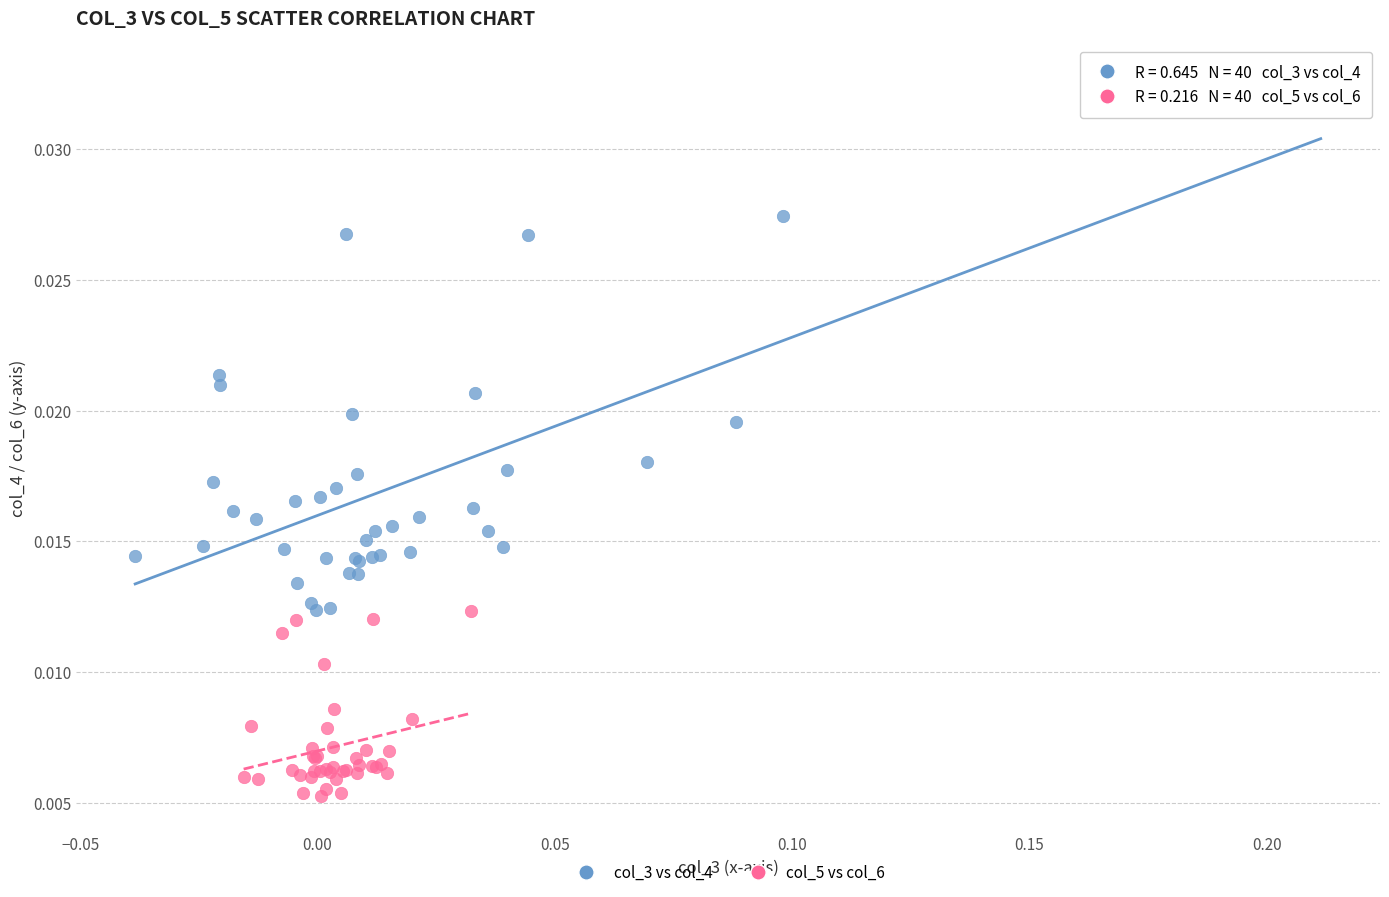

Which series reaches the maximum Y coordinate?

col_3 vs col_4